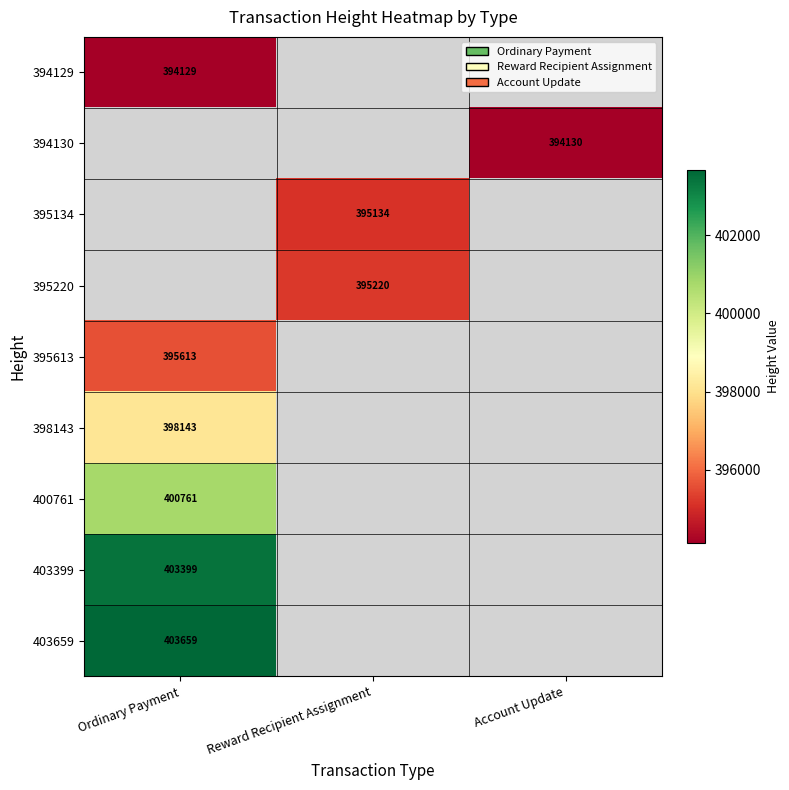

The value of 403399 at Ordinary Payment is 403399. True or false?

True